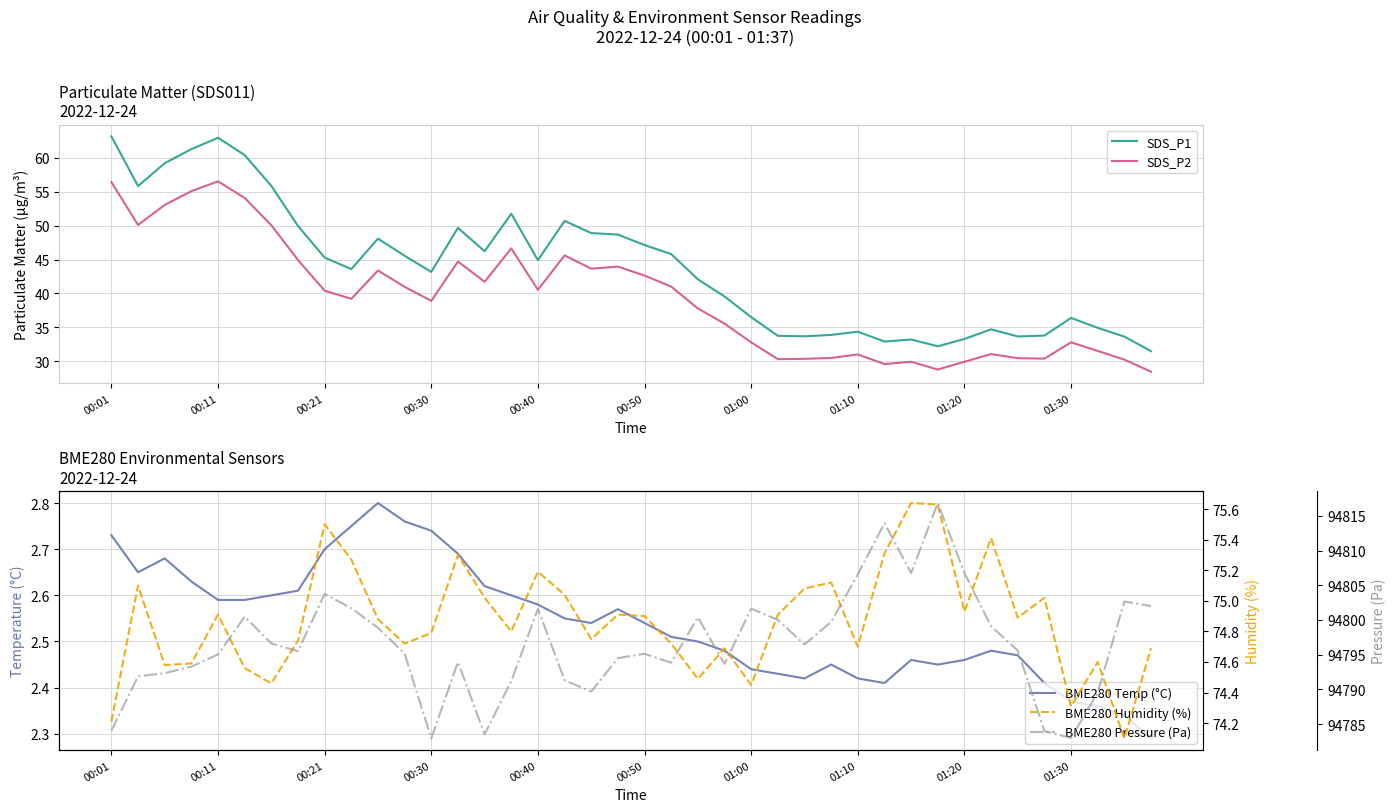

What is the minimum value for SDS_P1?

31.5